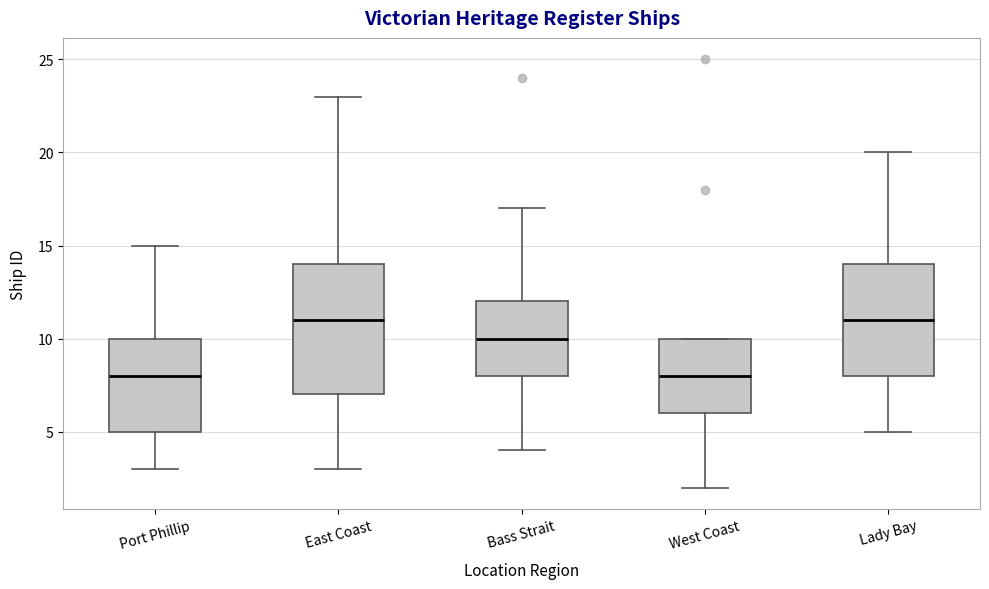

Reading left to right, read every box against the y-axis: the position of its median line, the range the box covers, and the ends of its whiskers. The values are not printed on the chart, so give them approximately, as read against the axis.

Port Phillip: median 8, box 5 to 10, whiskers 3 to 15
East Coast: median 11, box 7 to 14, whiskers 3 to 23
Bass Strait: median 10, box 8 to 12, whiskers 4 to 17
West Coast: median 8, box 6 to 10, whiskers 2 to 10
Lady Bay: median 11, box 8 to 14, whiskers 5 to 20